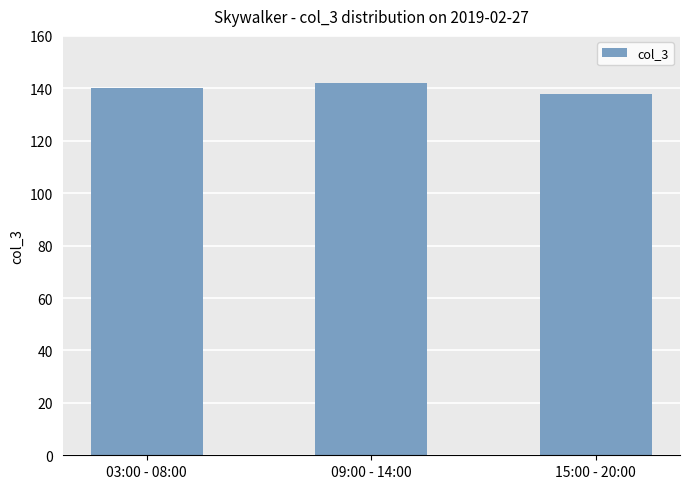

Reading left to right, what are all the values shown in this chart?

03:00 - 08:00=140	09:00 - 14:00=142	15:00 - 20:00=138